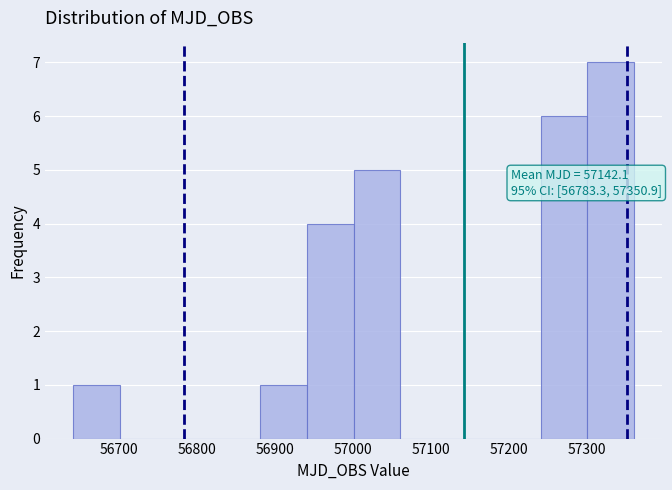

Over which range of the x-axis is the bar tallest?

57300 to 57360